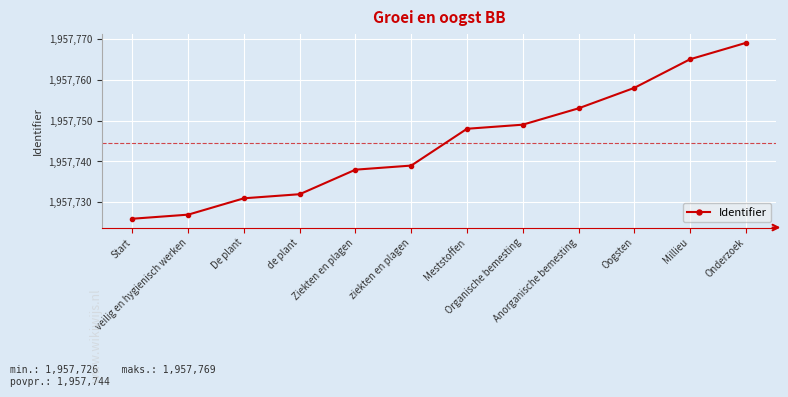

What is the label of the 12th point from the left?

Onderzoek